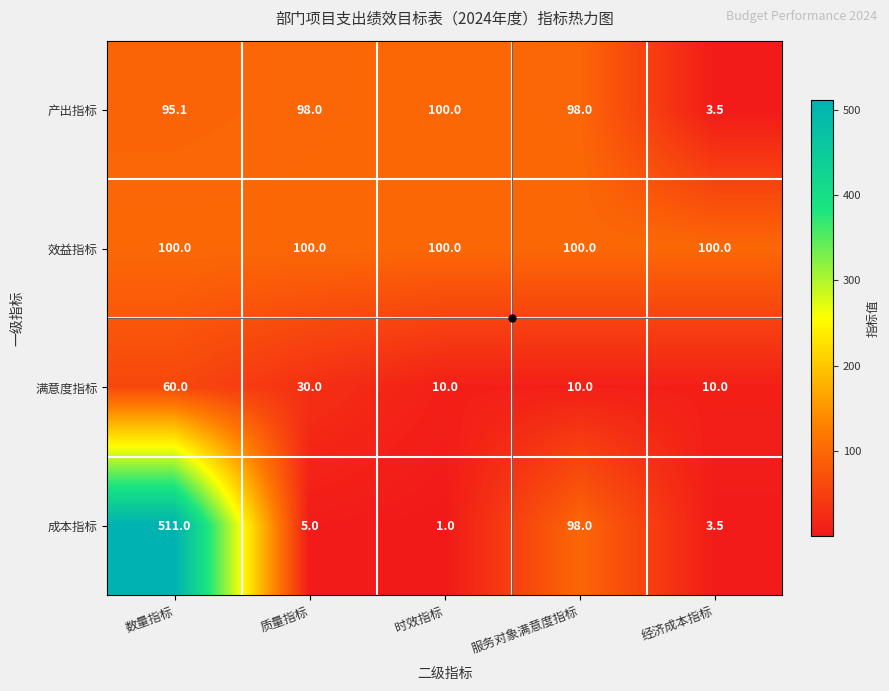

What value does the 产出指标 series have at 服务对象满意度指标?

98.0